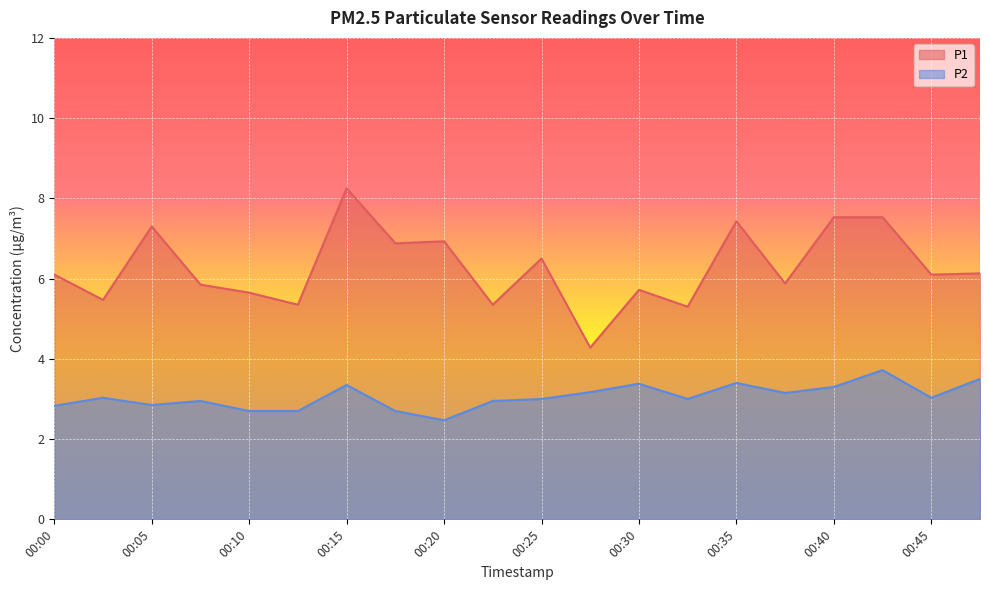

What is the average value of the P2 series?

3.1